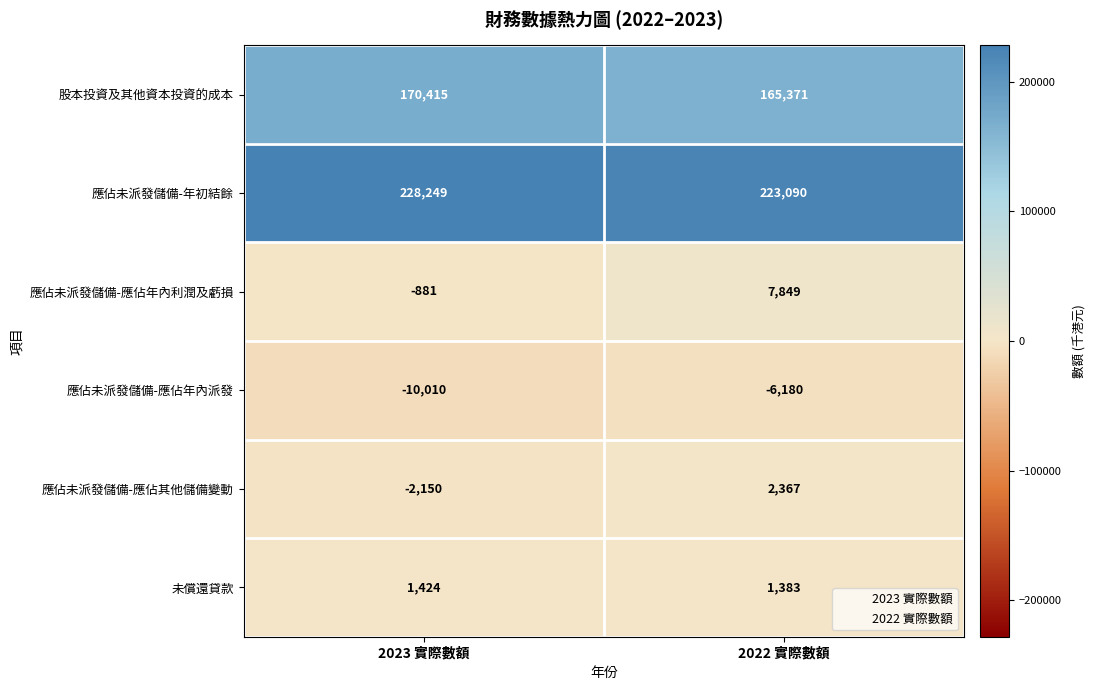

Which series has the largest range (max minus min)?

應佔未派發儲備-應佔年內利潤及虧損